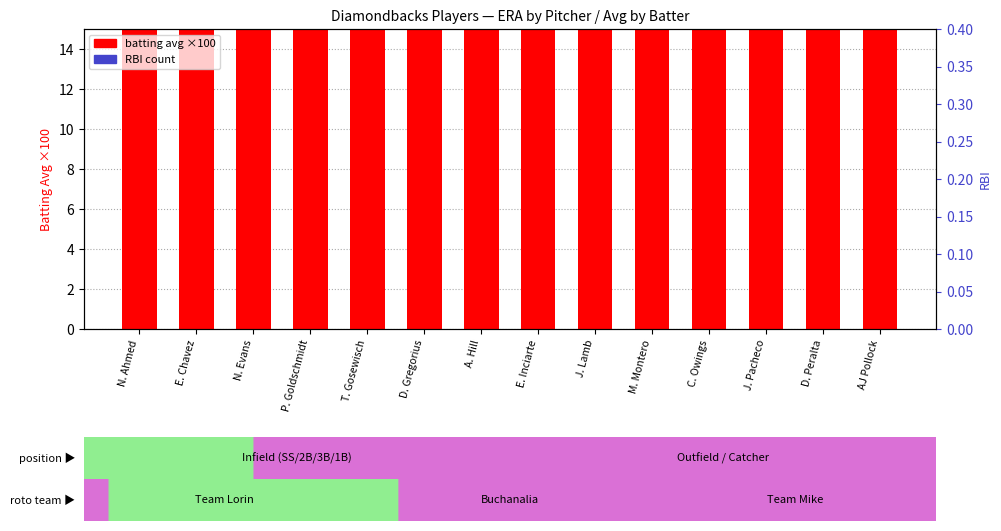

What is the total value across all series at N. Ahmed?

24.0